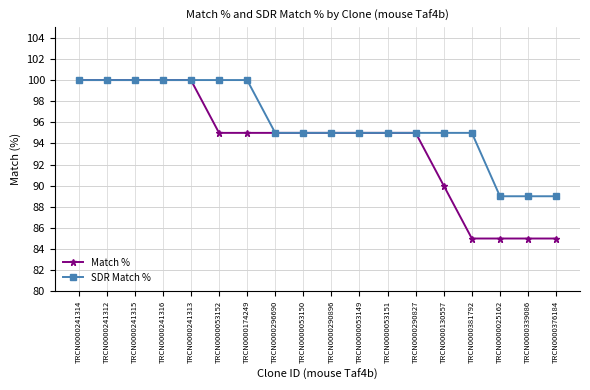

How many data points does each series have?

18